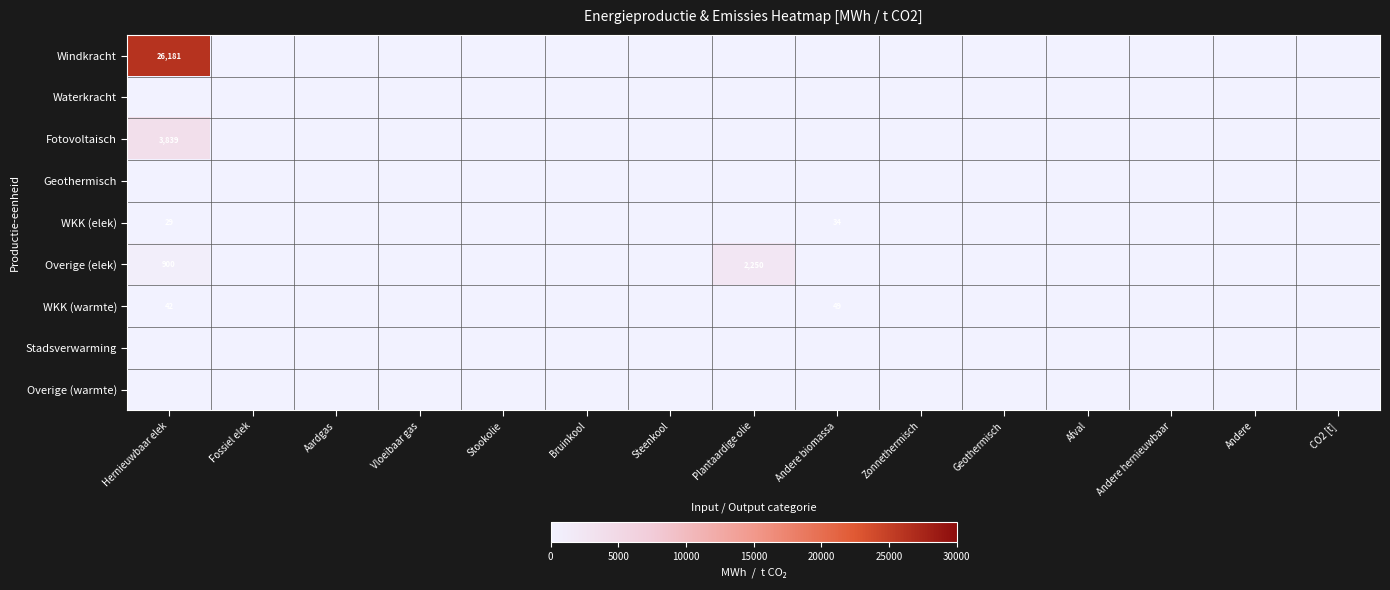

What is the greatest value displayed?

26181.2